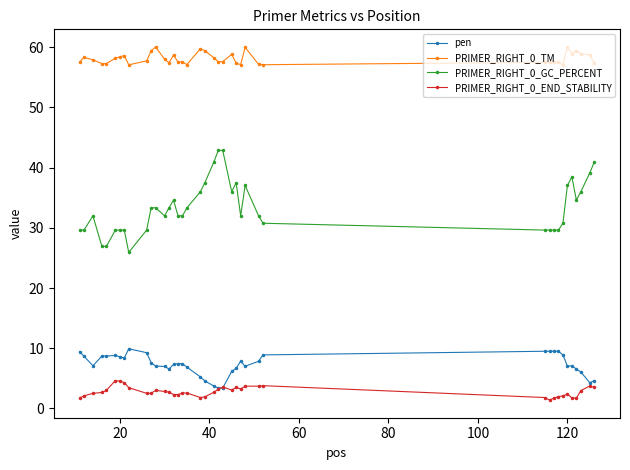

What are all the series names shown in the legend?

pen, PRIMER_RIGHT_0_TM, PRIMER_RIGHT_0_GC_PERCENT, PRIMER_RIGHT_0_END_STABILITY